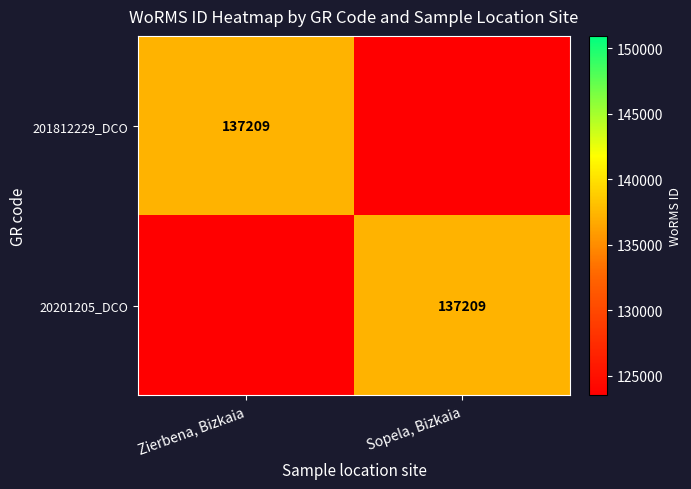

How many categories are shown in the chart?

2